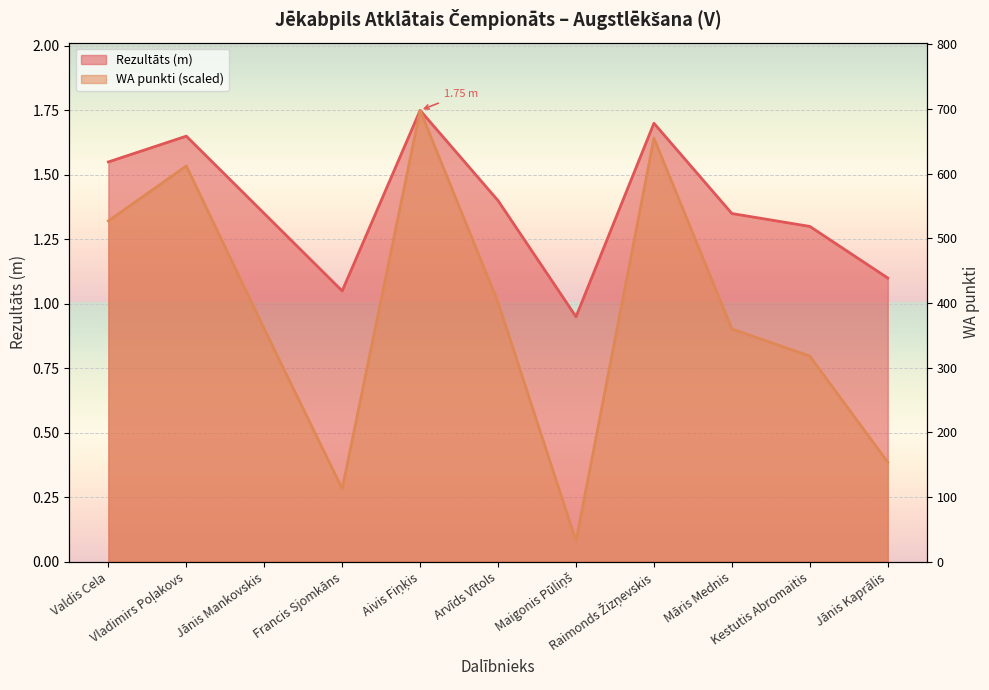

Rank the series by their maximum value, from highest to lowest.

Rezultāts, WA